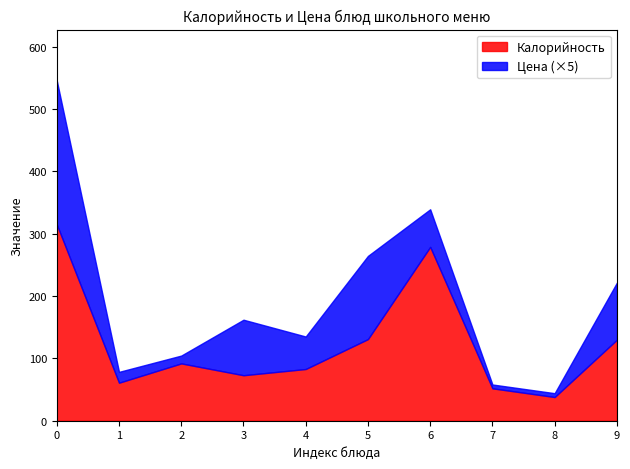

What is the difference between the maximum and second lowest values in the Калорийность series?

263.0